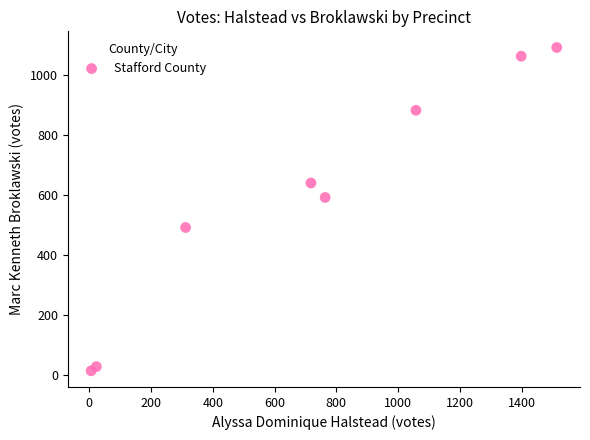

What is the average Y value?

599